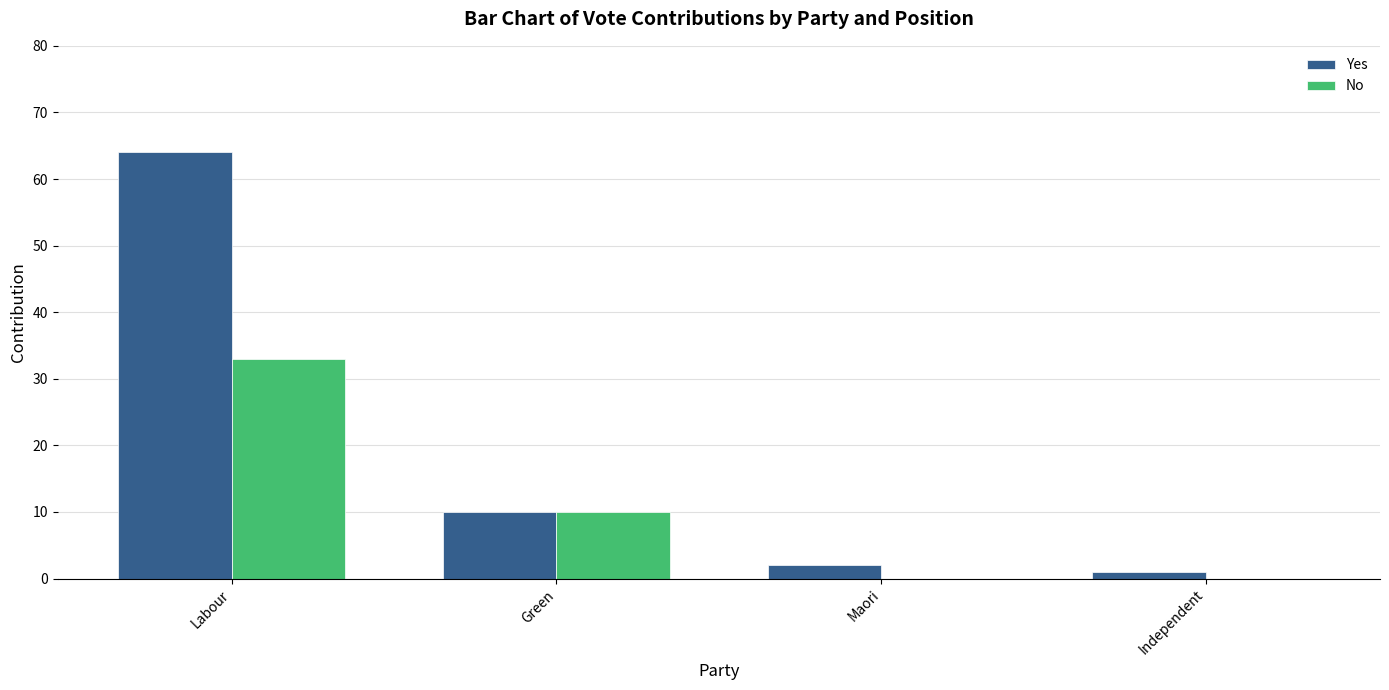

Is the value of No at Green greater than the value of Yes at Maori?

Yes